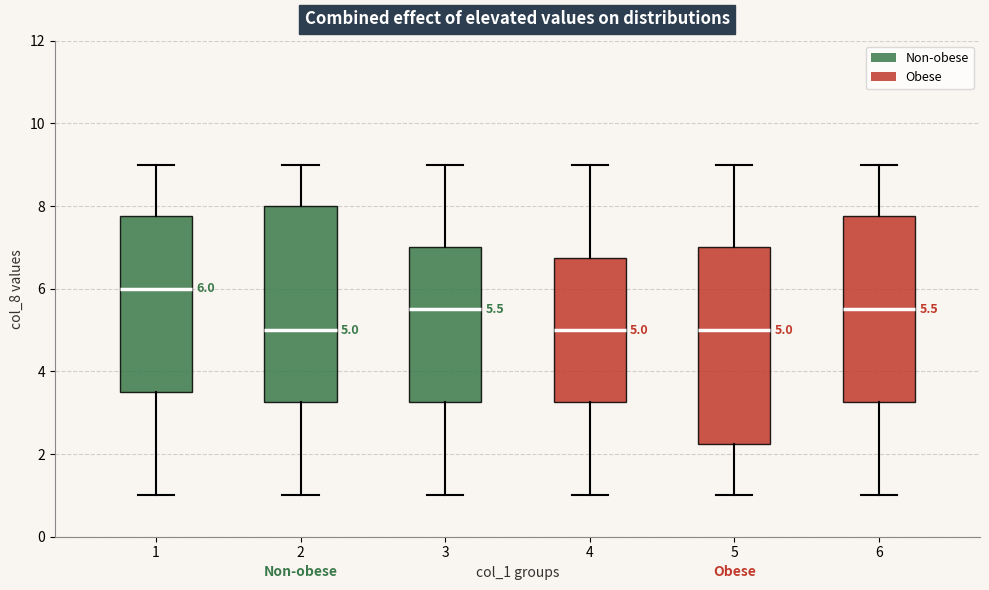

Which box has the highest median line?

1